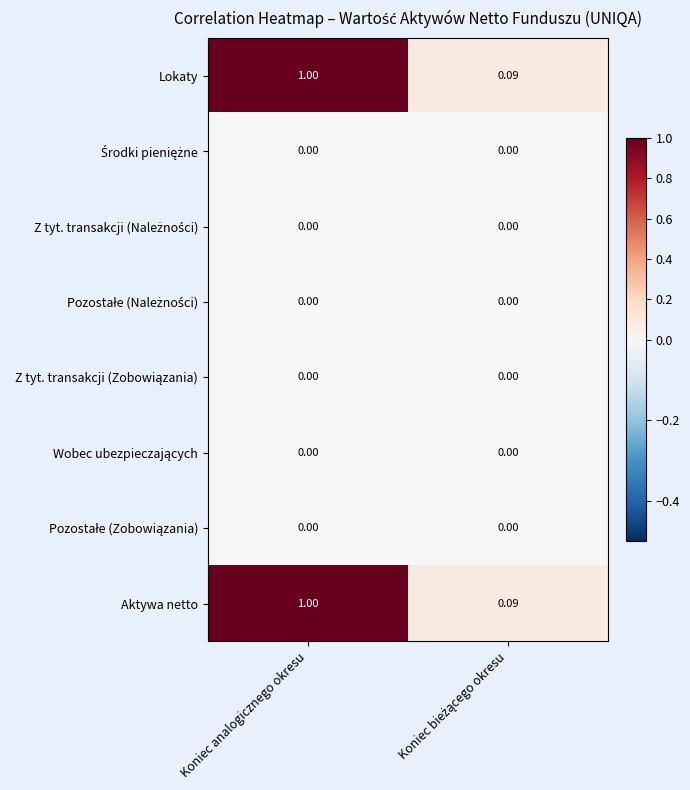

At which category is the sum across all series the highest?

Koniec analogicznego okresu